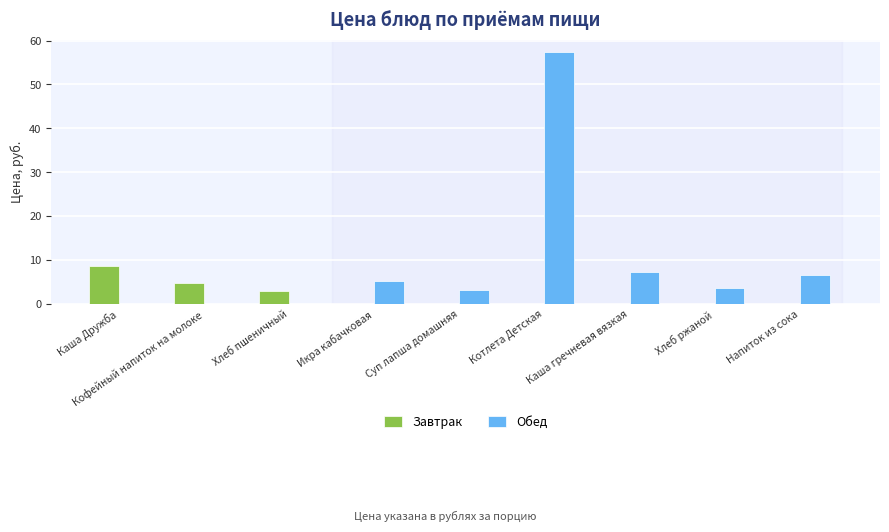

What is the sum of the Обед values at Икра кабачковая and Хлеб пшеничный?

5.3